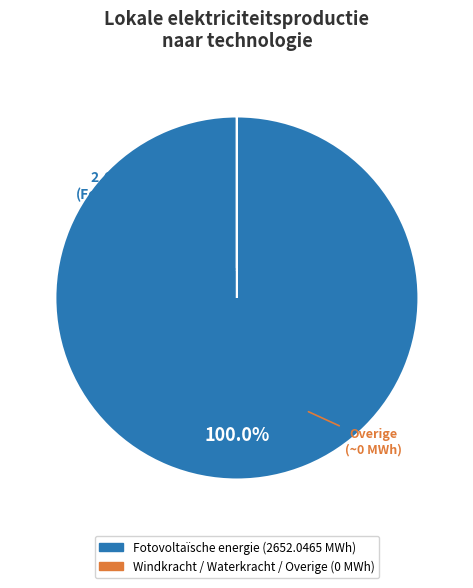

Is there any slice that represents more than half of the pie?

Yes